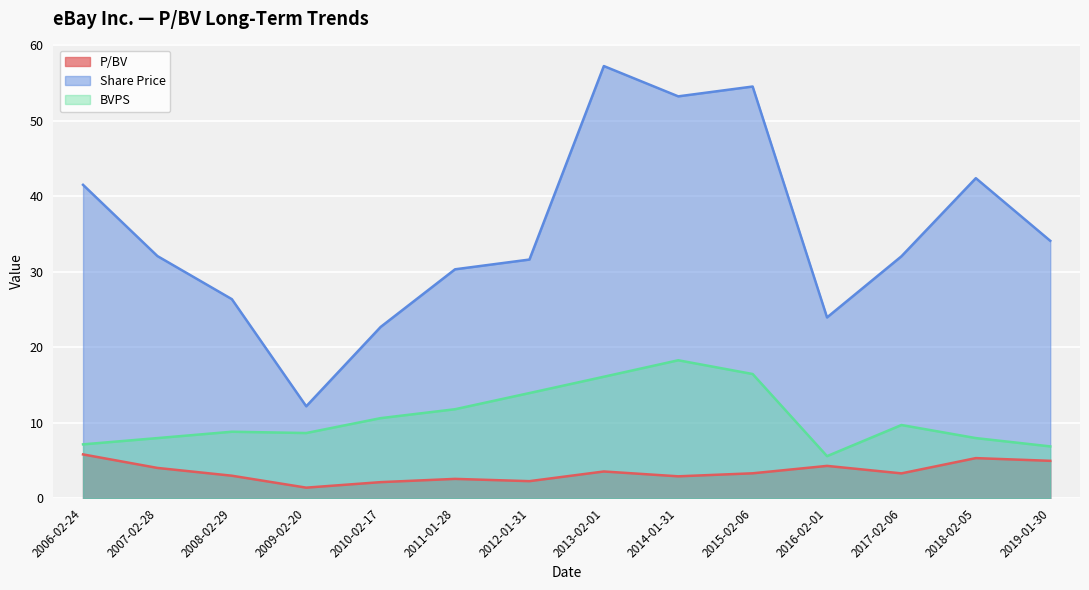

Is the value of Share Price at 2019-01-30 greater than the value of P/BV at 2014-01-31?

Yes